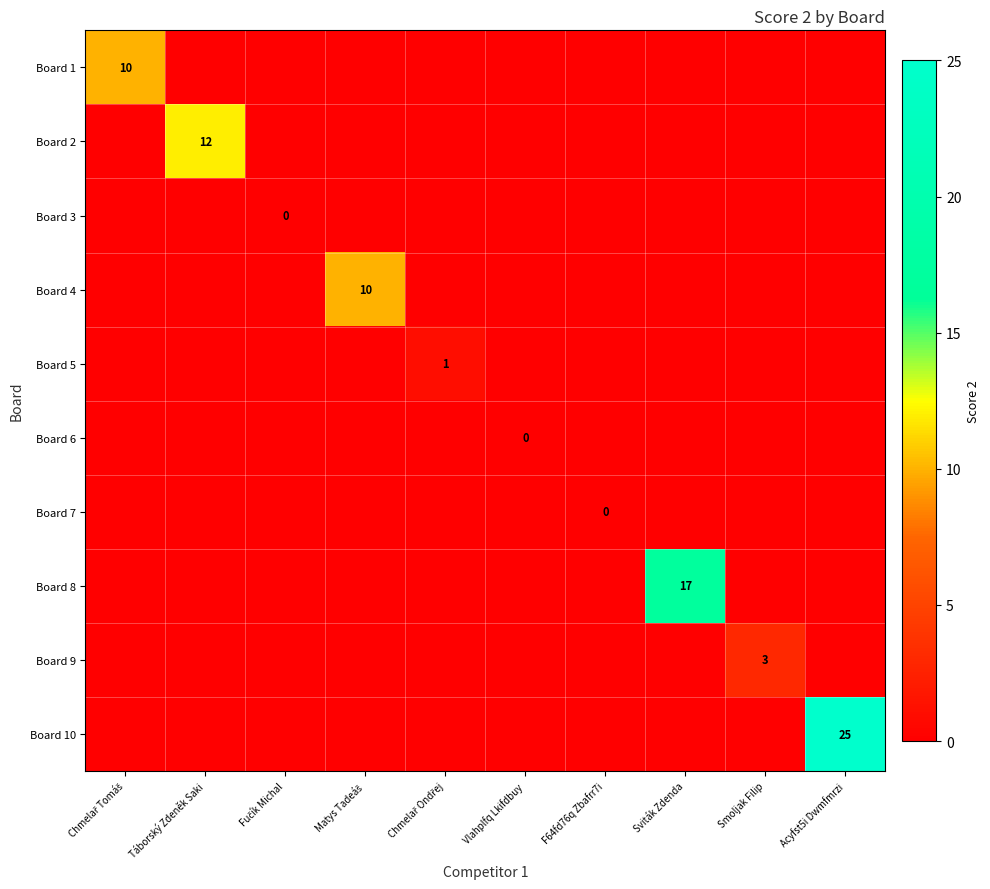

Which category has the lowest value across all series?

Táborský Zdeněk Saki